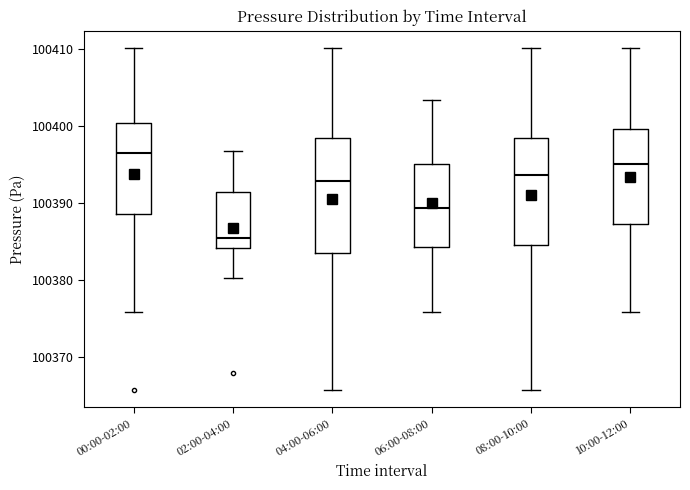

Which box's median line is the highest?

00:00-02:00